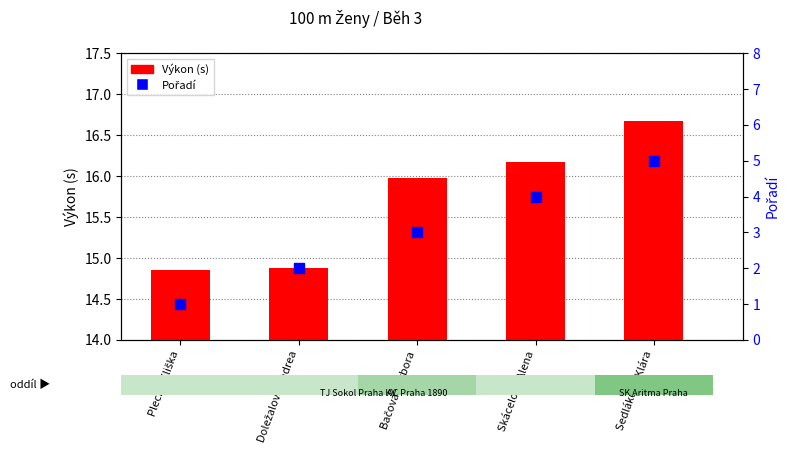

Which series has the largest total across all categories?

Výkon (s)